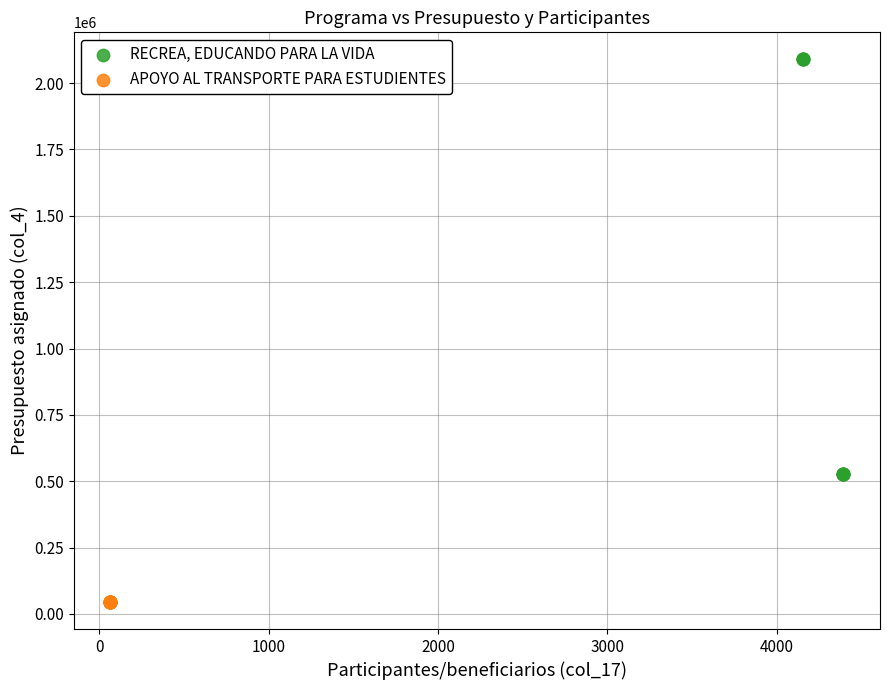

What are all the series names shown in the legend?

RECREA, EDUCANDO PARA LA VIDA, APOYO AL TRANSPORTE PARA ESTUDIENTES